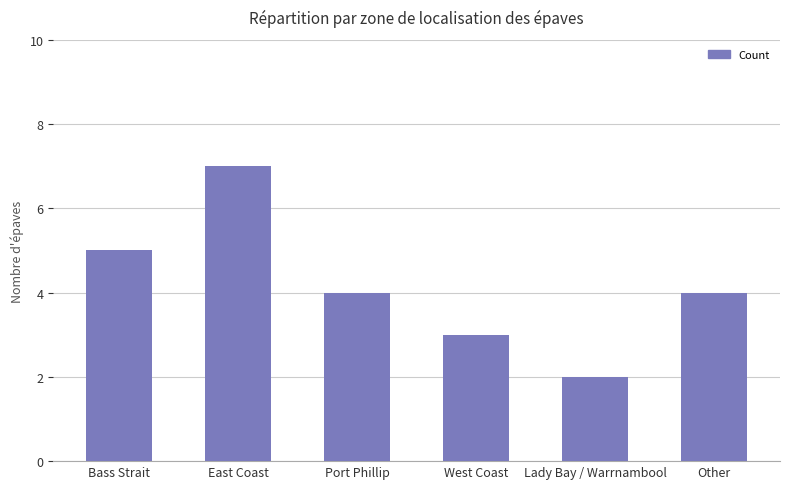

Reading right to left, what are all the values shown in this chart?

Other=4	Lady Bay / Warrnambool=2	West Coast=3	Port Phillip=4	East Coast=7	Bass Strait=5